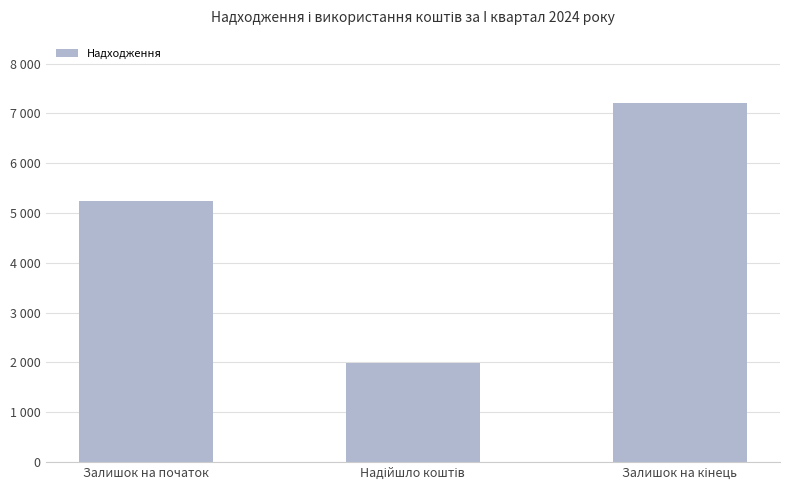

What is the difference between the maximum and minimum values?

5234.1